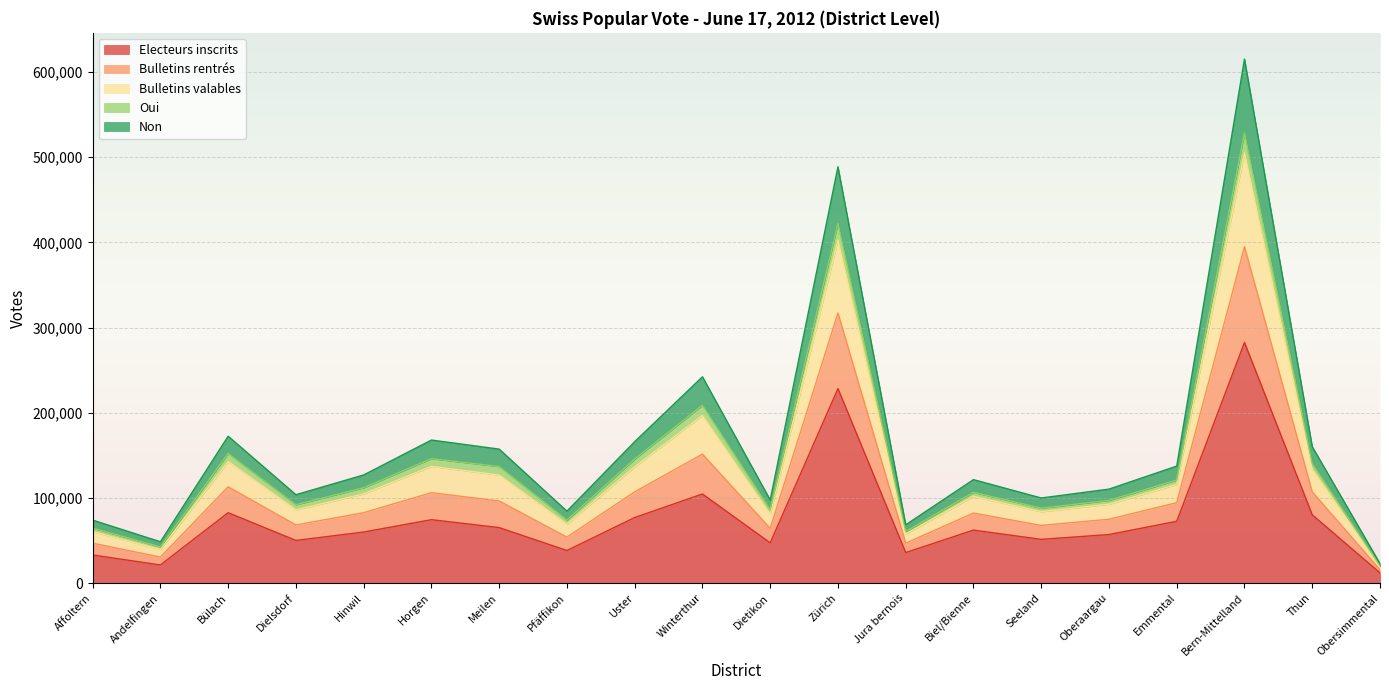

Is it true that Electeurs inscrits equals 21289 at Andelfingen?

True